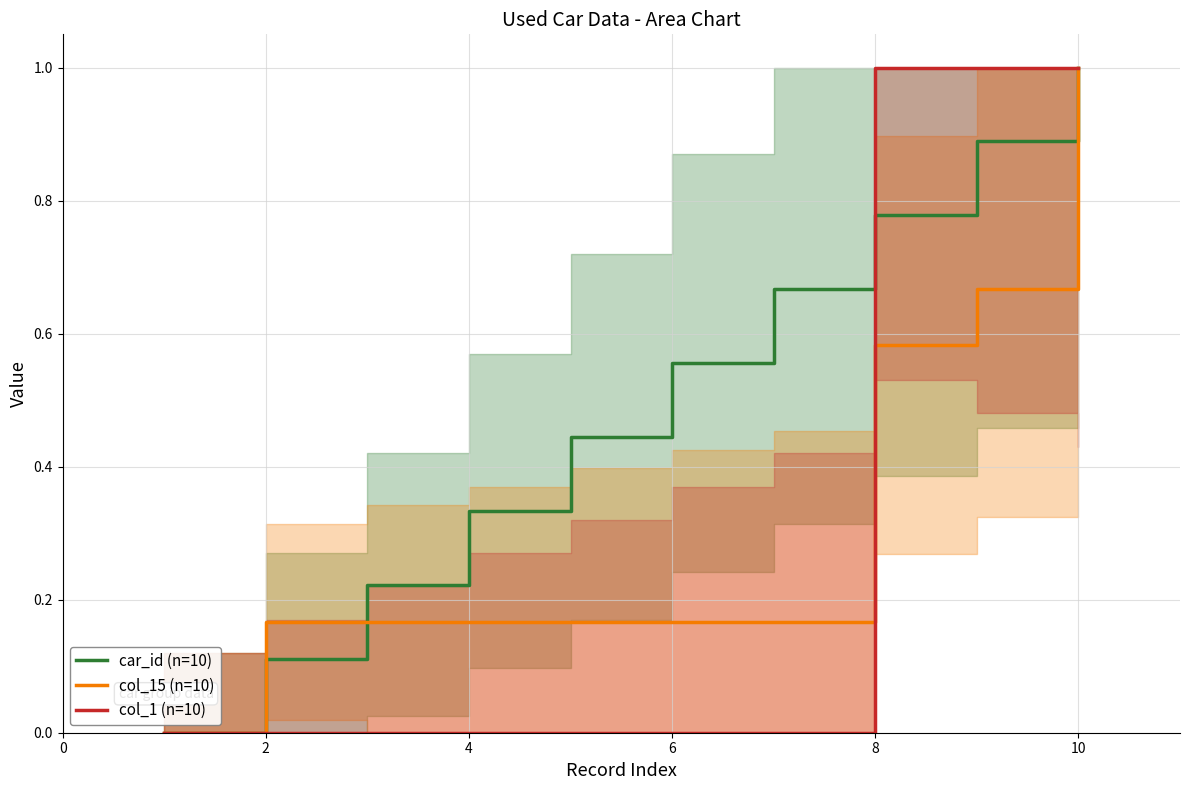

Which series has the largest total across all categories?

car_id (n=10)